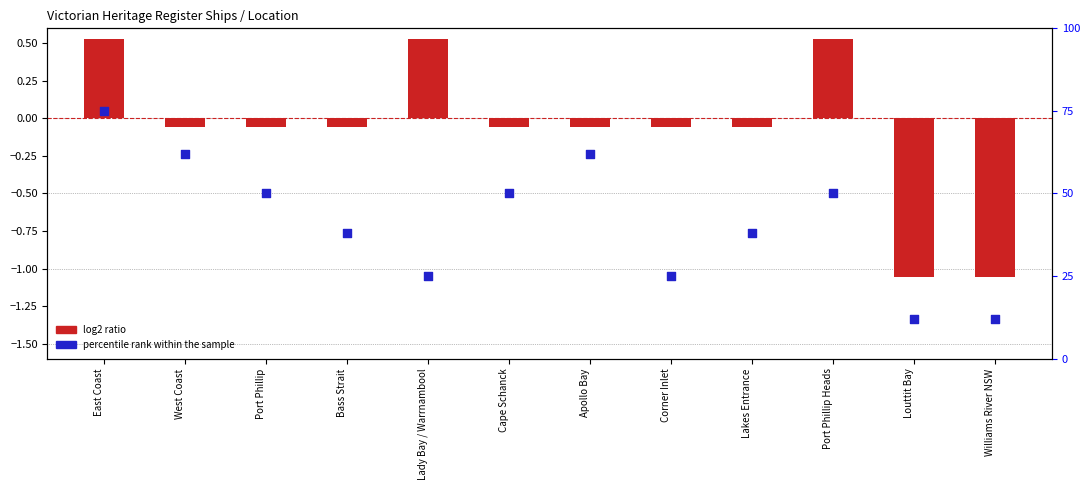

Approximately how many times larger is the value at Louttit Bay compared to Cape Schanck?

0.2